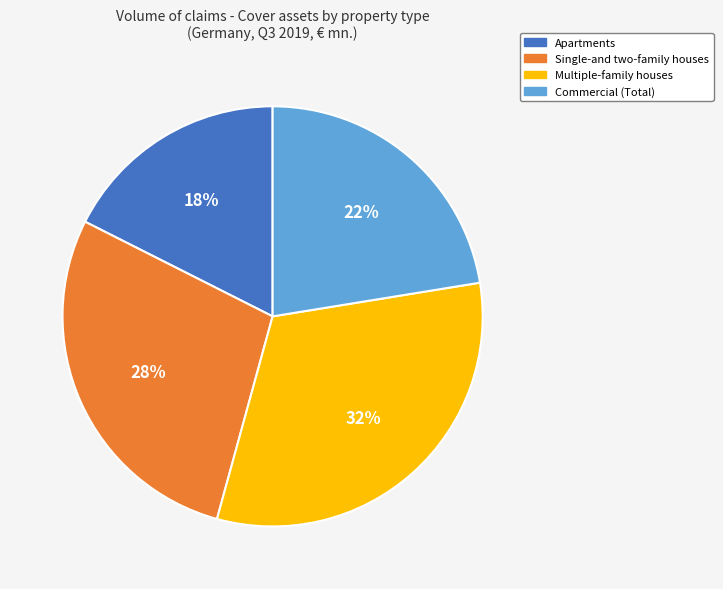

Is Apartments the majority of the pie?

No